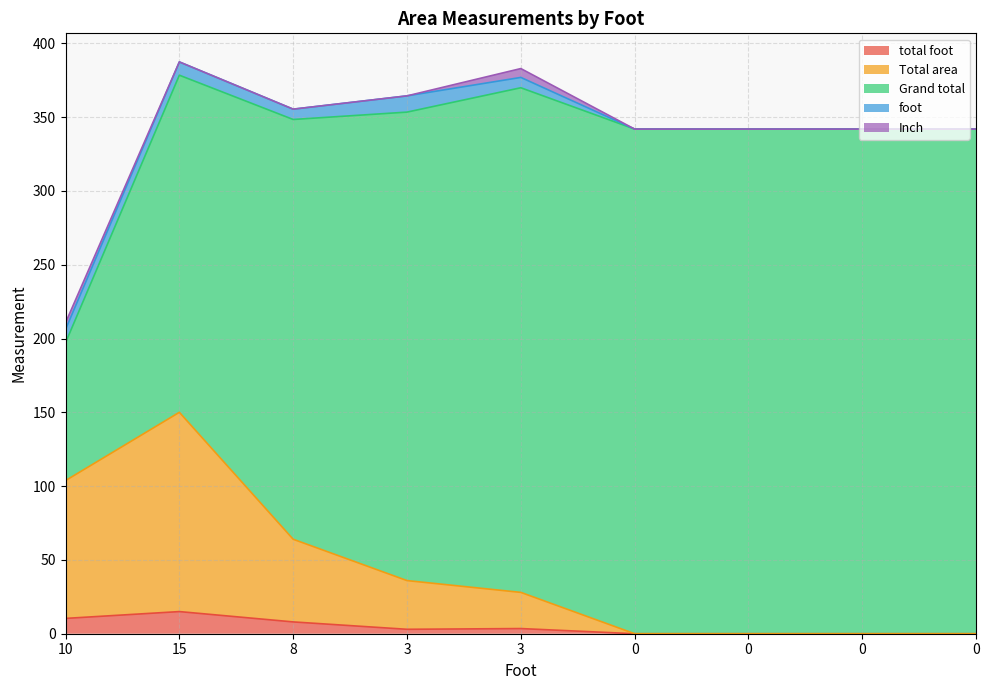

Which series has the widest spread of values?

Grand total